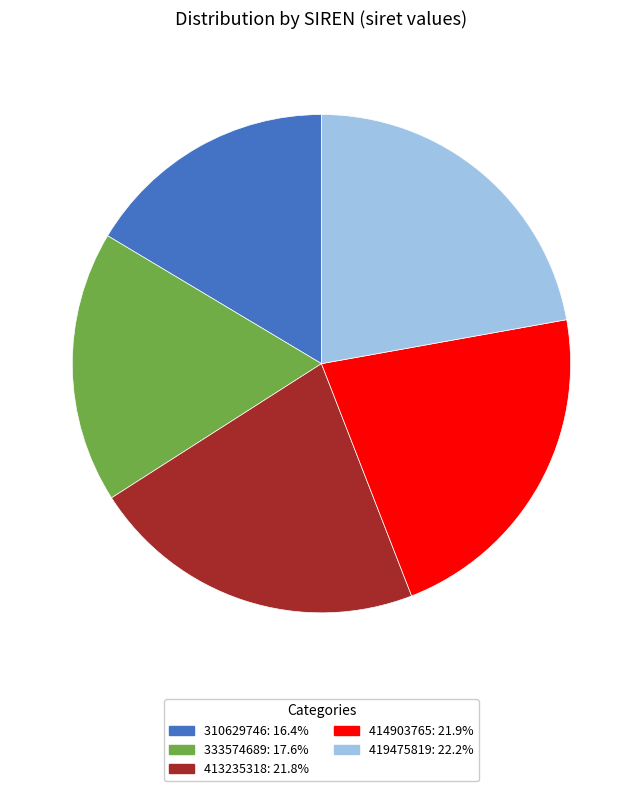

What is the smallest slice in the pie chart?

310629746